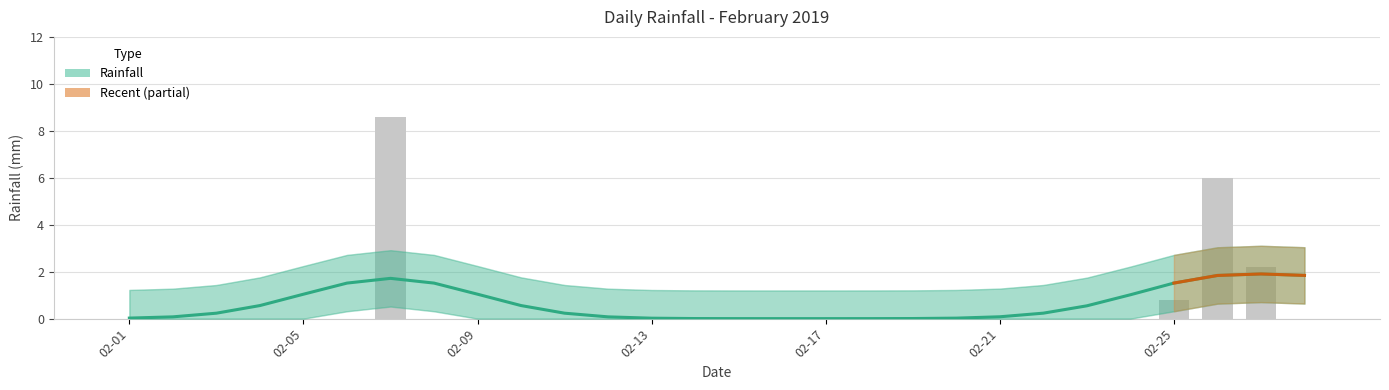

How many bars are there in total?

28